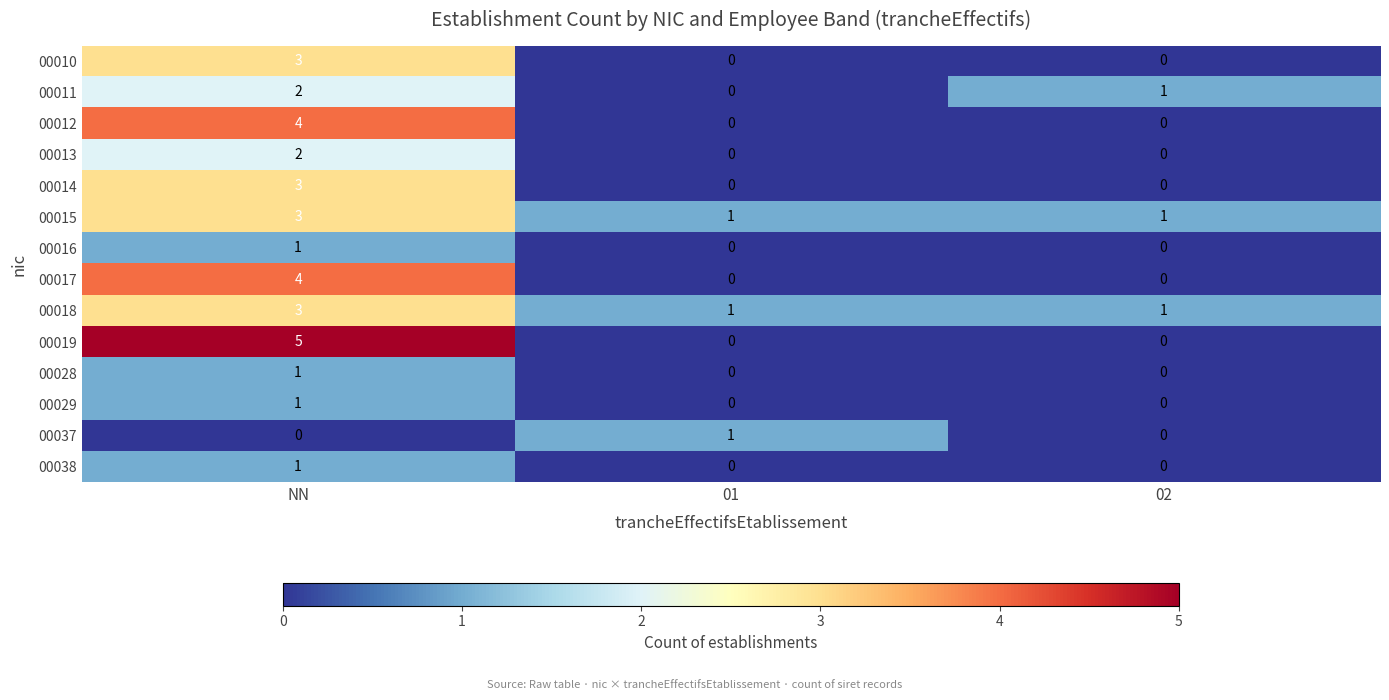

How many distinct data groups are displayed?

14